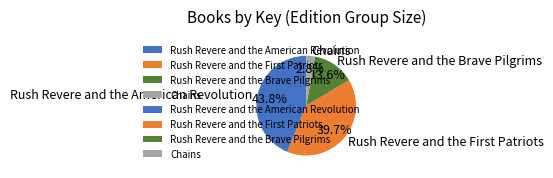

Rank the categories by value from lowest to highest.

Chains, Rush Revere and the Brave Pilgrims, Rush Revere and the First Patriots, Rush Revere and the American Revolution